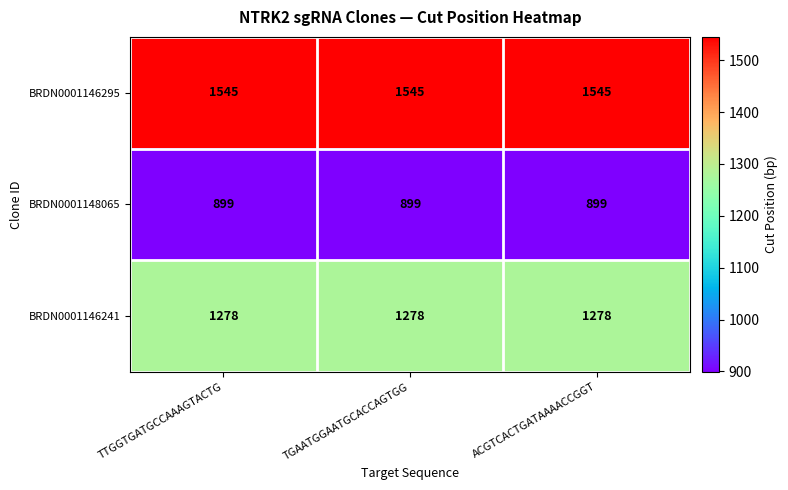

What is the greatest value displayed?

1545